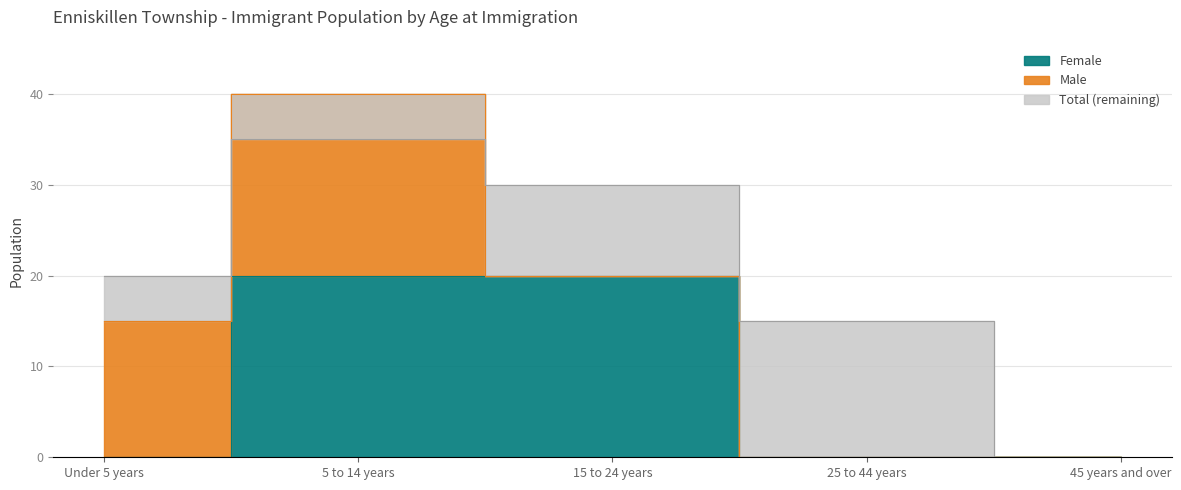

The Total series shows -11 at 45 years and over. True or false?

False